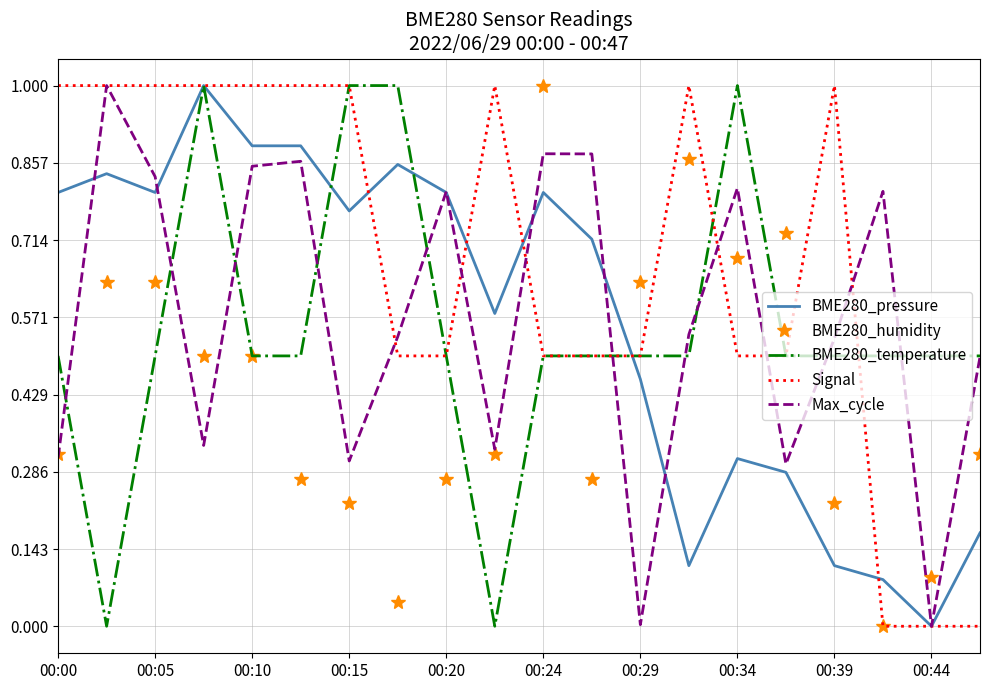

How many values in BME280_pressure are above zero?

19